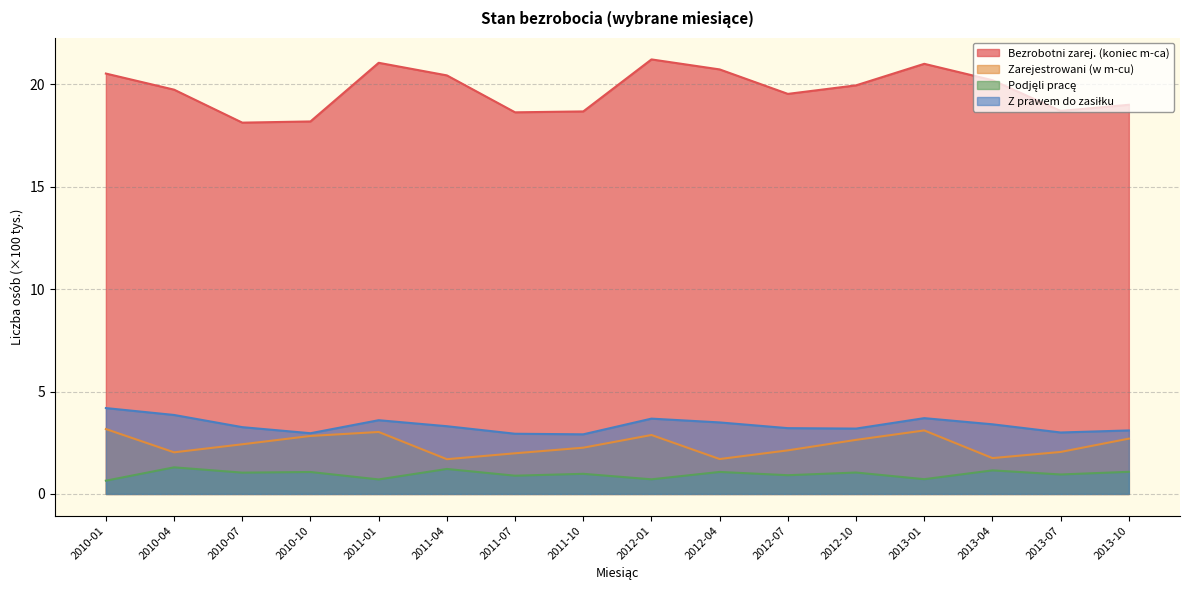

How many values in the Podjęli pracę series are below 1?

8